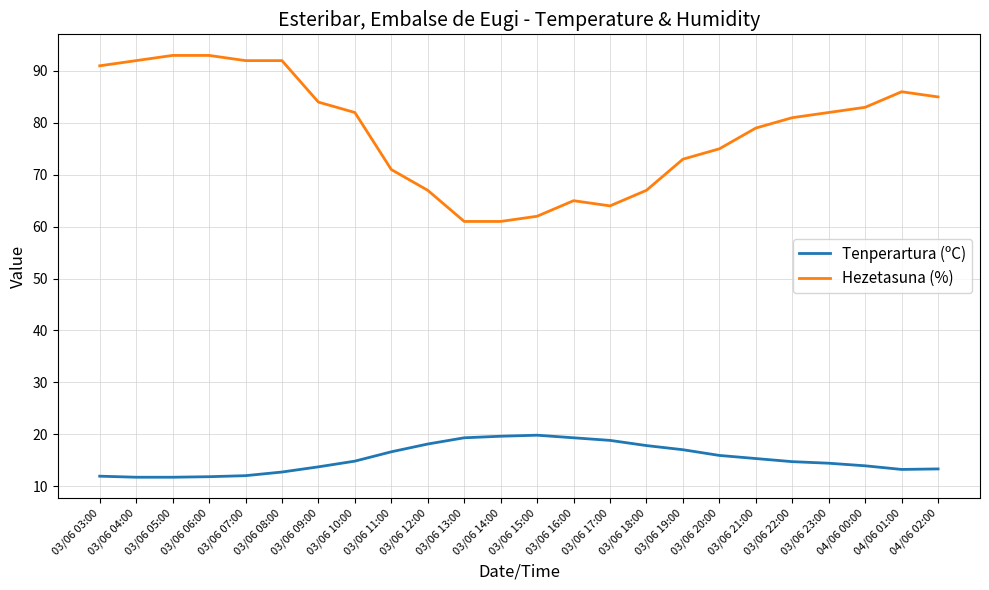

True or false: Tenperartura (ºC) and Hezetasuna (%) intersect in this chart.

False